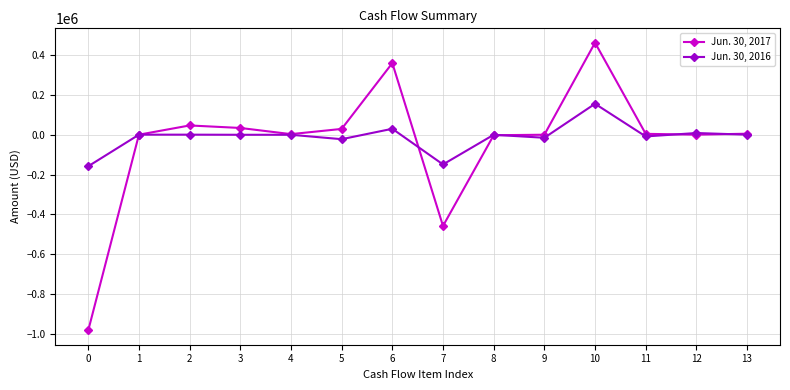

List the series in order of their overall mean, lowest first.

Jun. 30, 2017, Jun. 30, 2016